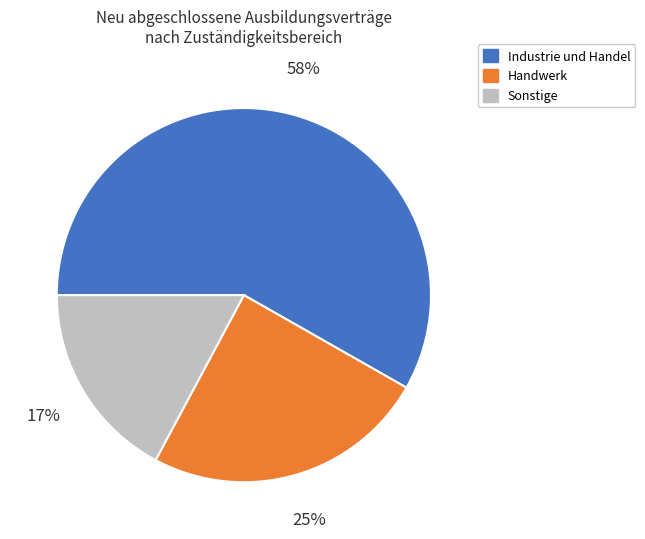

Is there any slice that represents more than half of the pie?

Yes